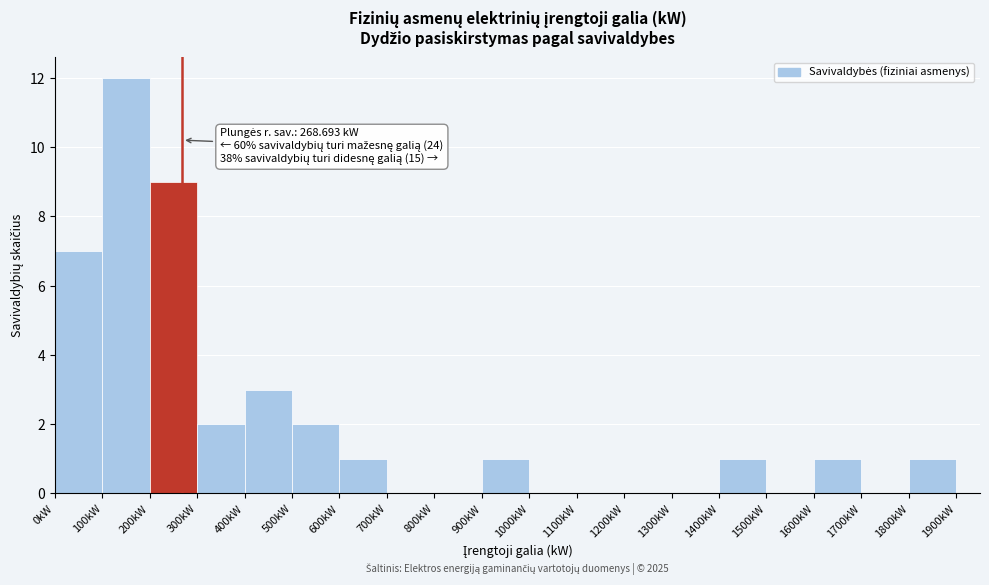

Which range on the x-axis has the tallest bar?

100 to 200